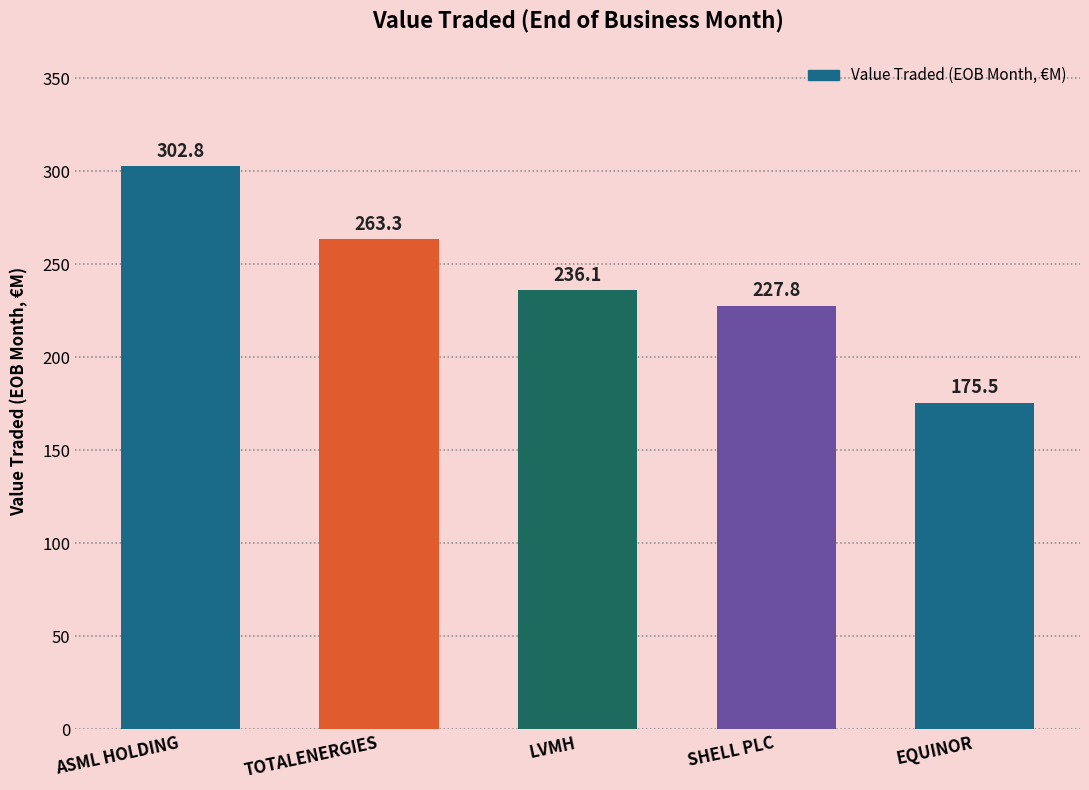

What is the sum of all values?

1205.5